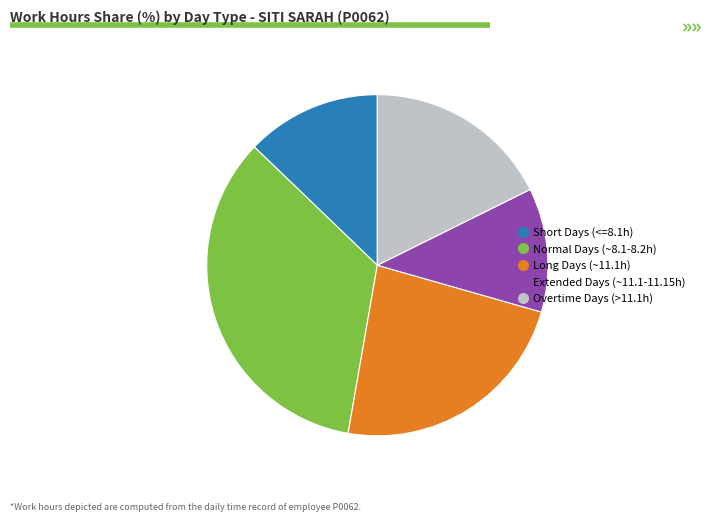

Is there a majority slice in this chart?

No